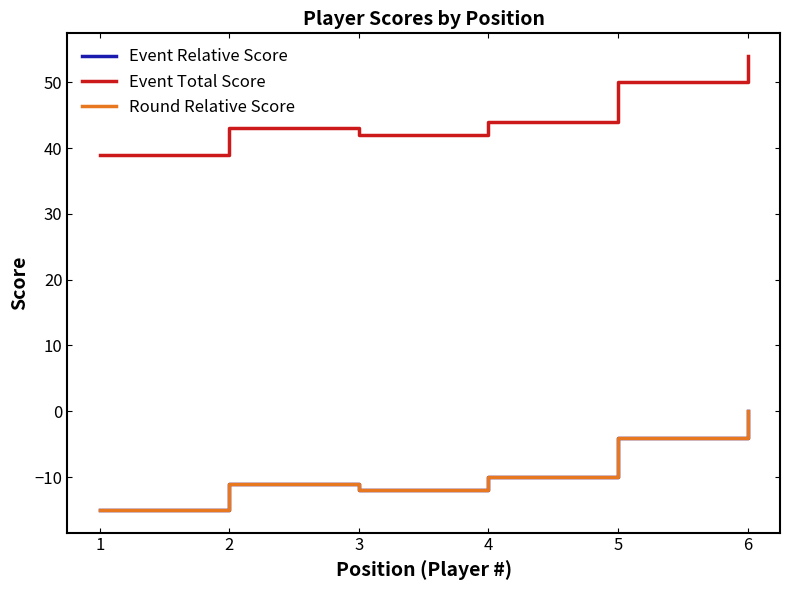

What are all the series names shown in the legend?

Event Relative Score, Event Total Score, Round Relative Score